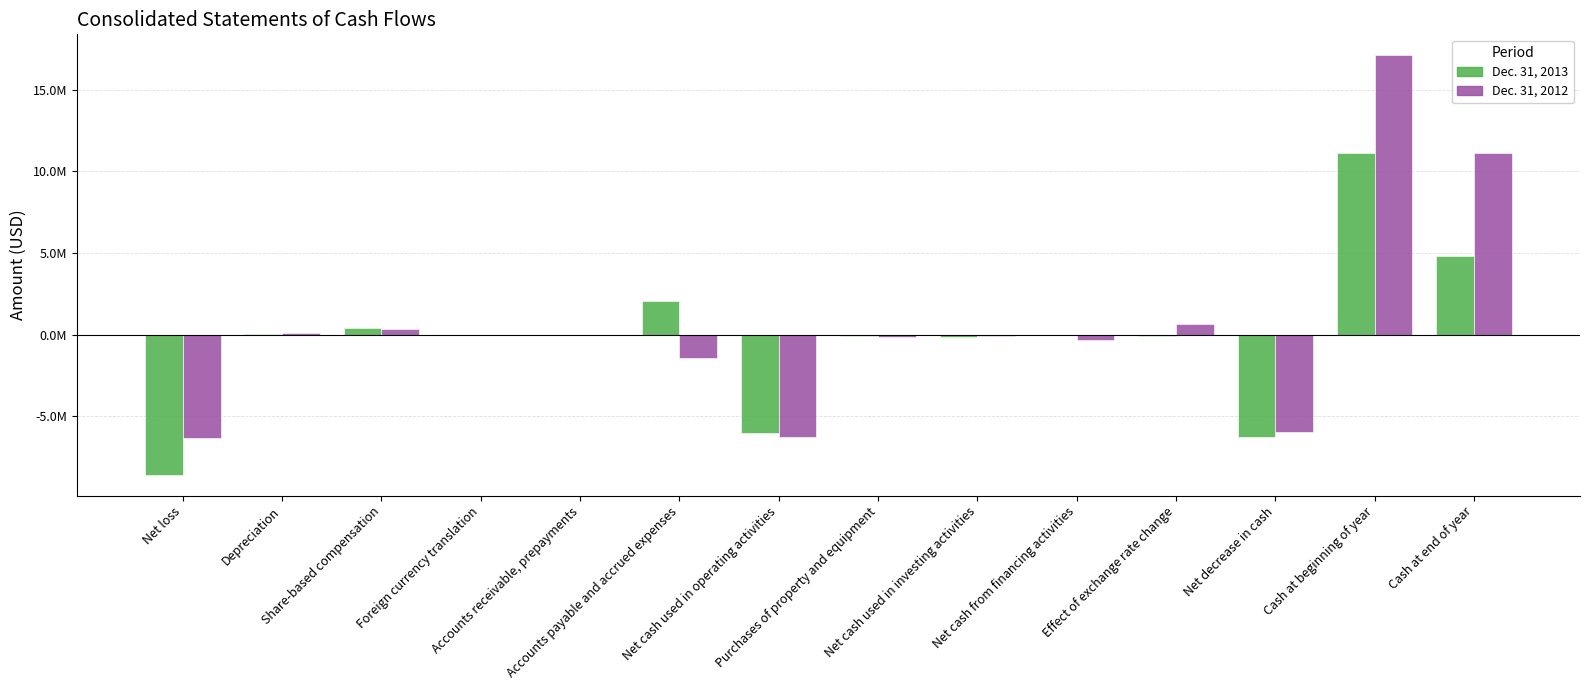

What are all the series names shown in the legend?

Dec. 31, 2013, Dec. 31, 2012